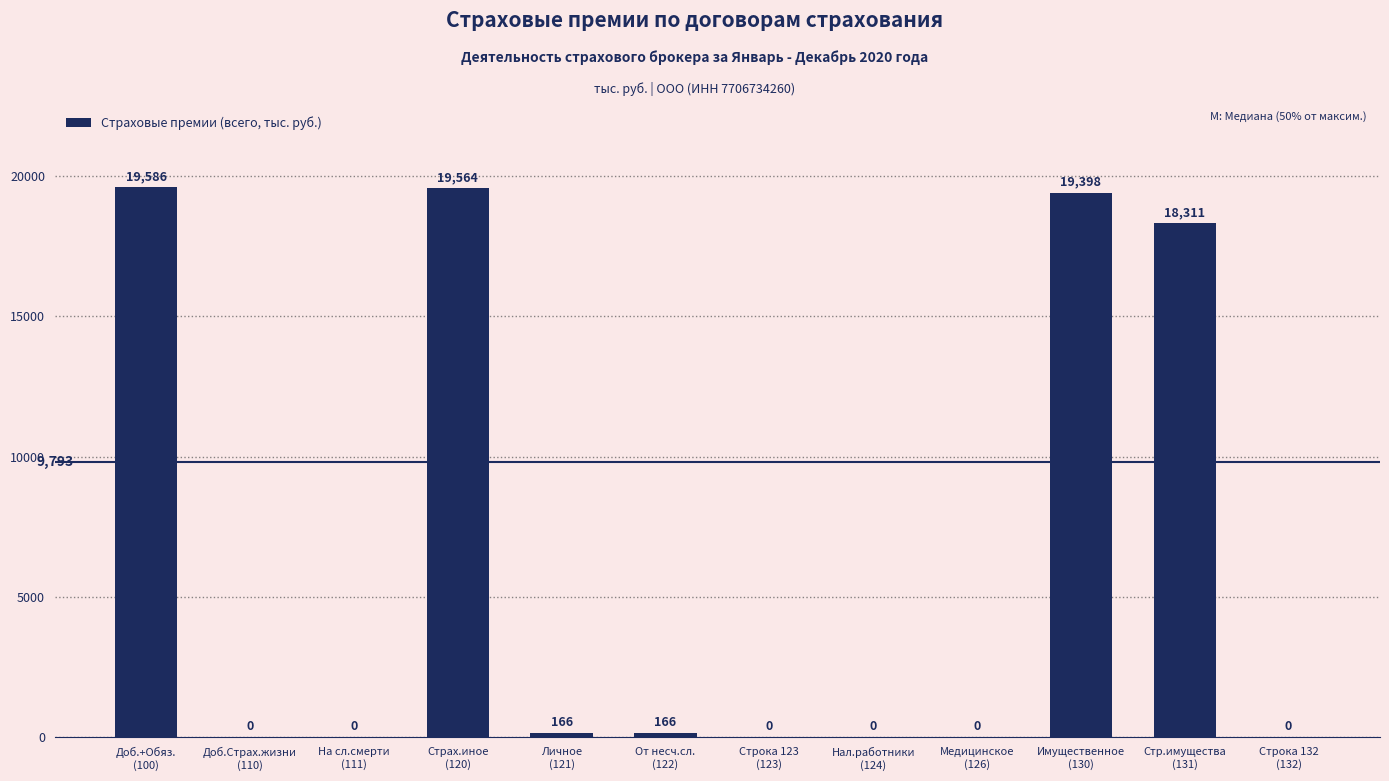

What is the change in value from Имущественное
(130) to Строка 132
(132)?

-19398